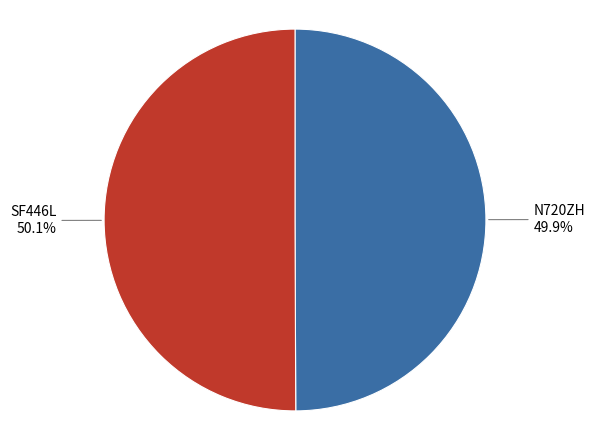

Is there any slice that represents more than half of the pie?

Yes